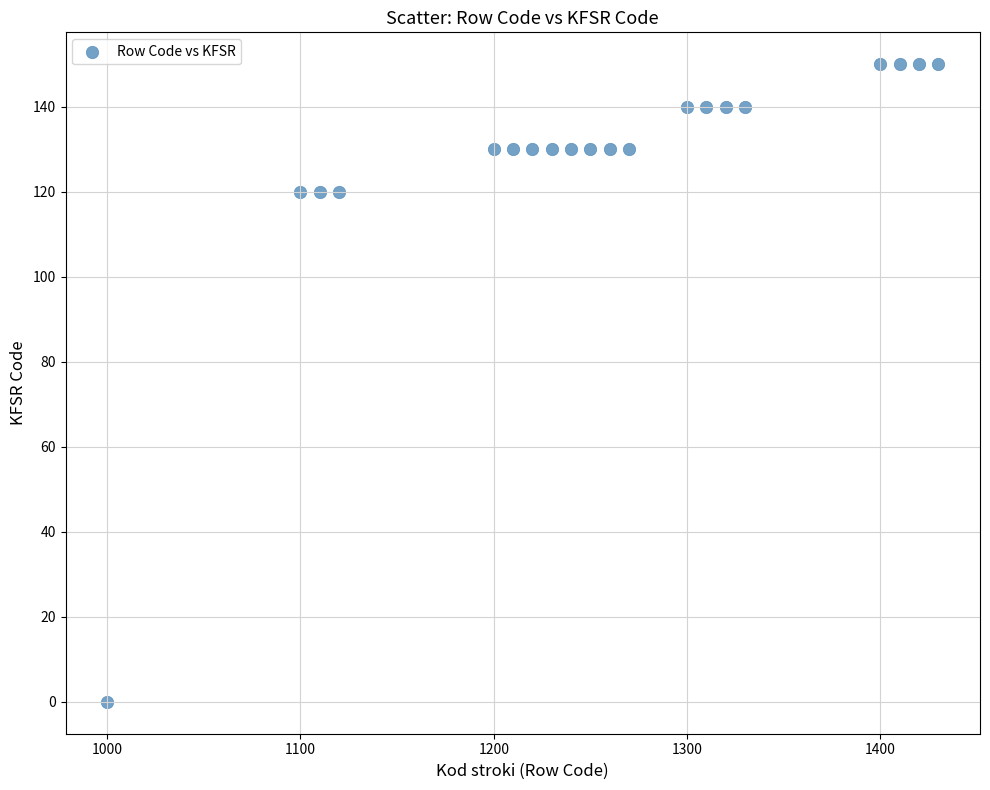

What is the range of Y values (max minus min)?

150